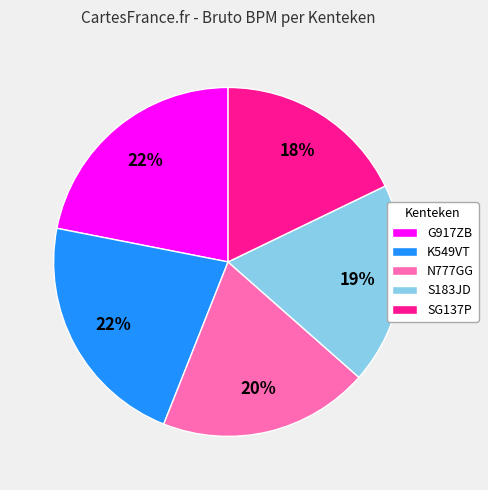

Which category has the smallest portion of the pie?

SG137P